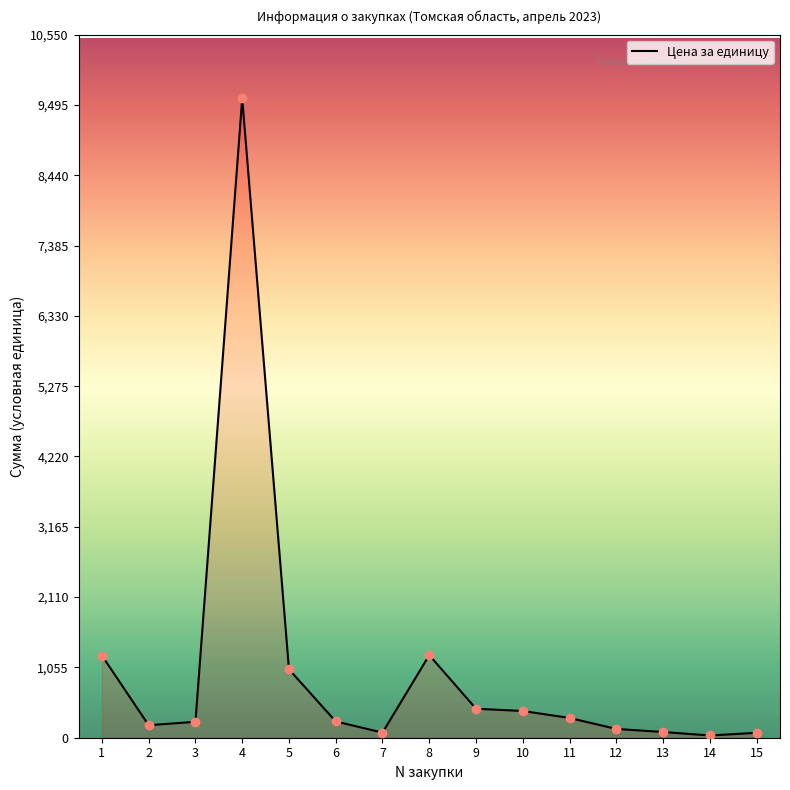

The value at 8 is 1239.1. True or false?

True